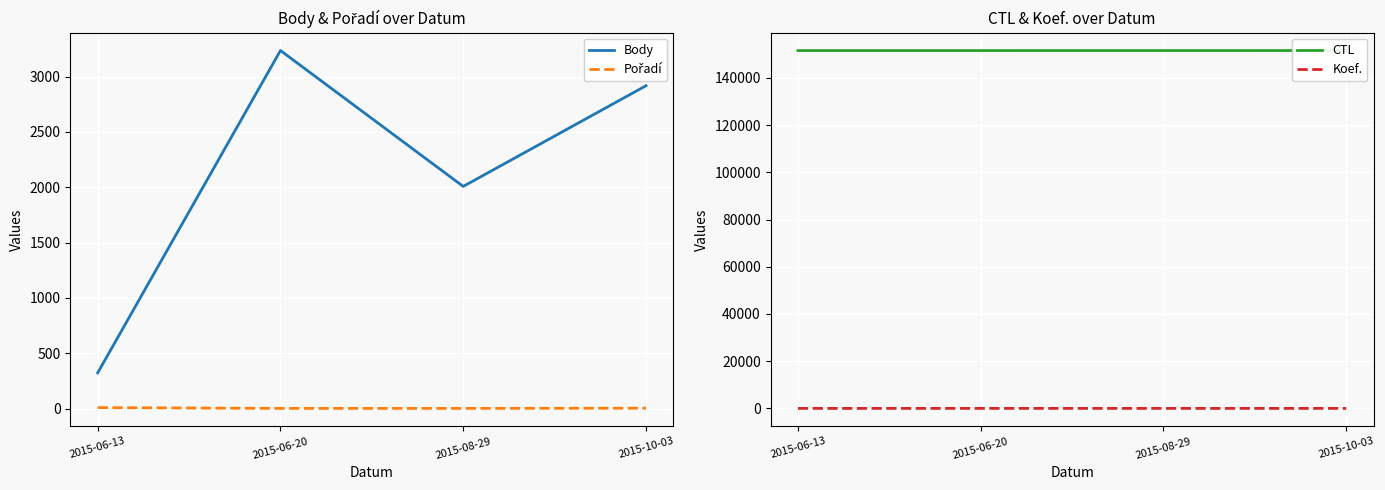

The CTL series shows 61740 at 2015-06-13. True or false?

False